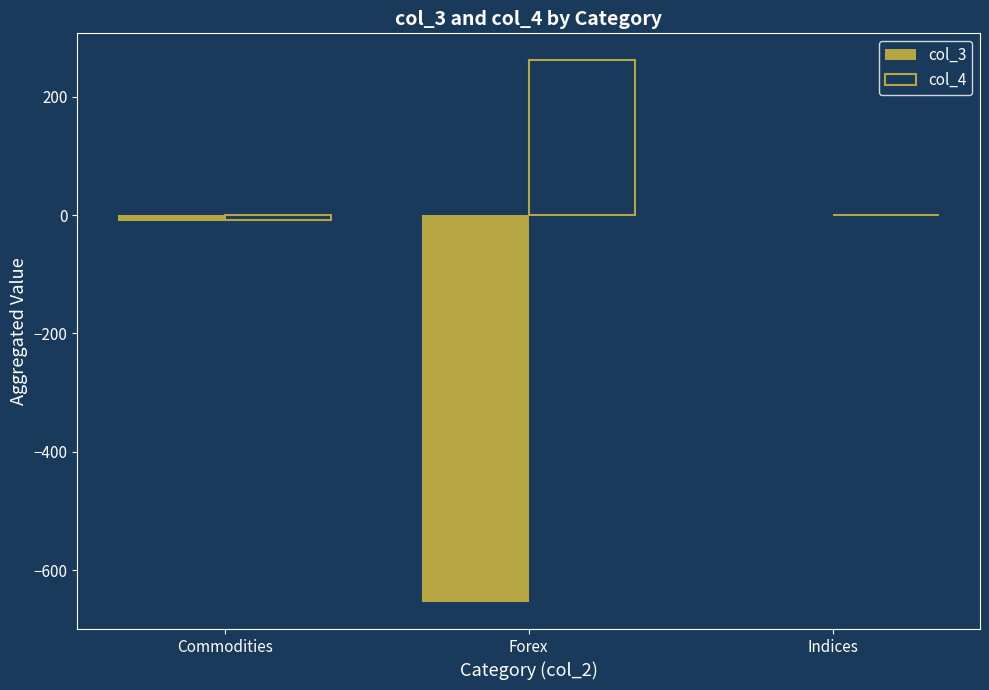

What is the sum of all col_3 values?

-664.7